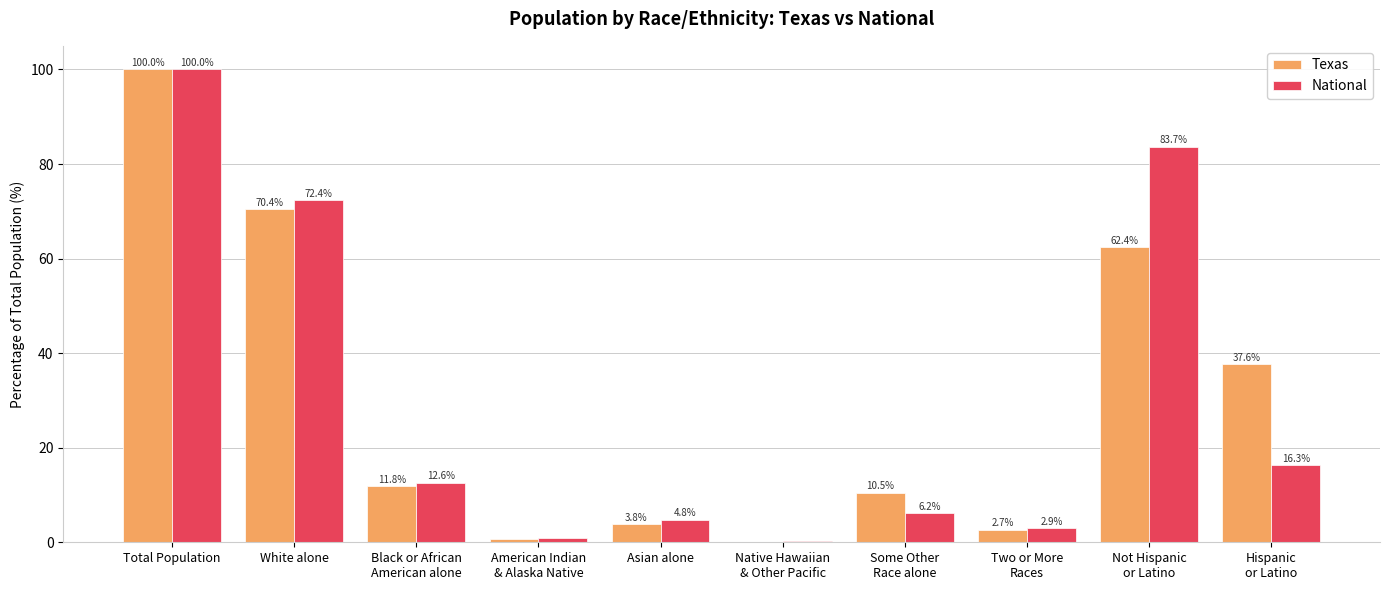

What is the greatest value displayed?

100.0